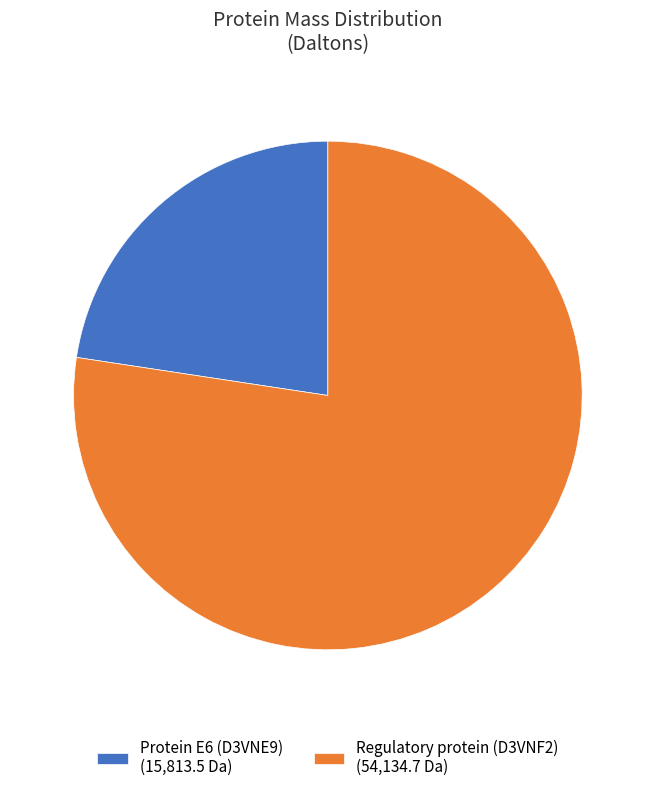

The Regulatory protein (D3VNF2) (54,134.7 Da) slice represents 68% of the pie. True or false?

False